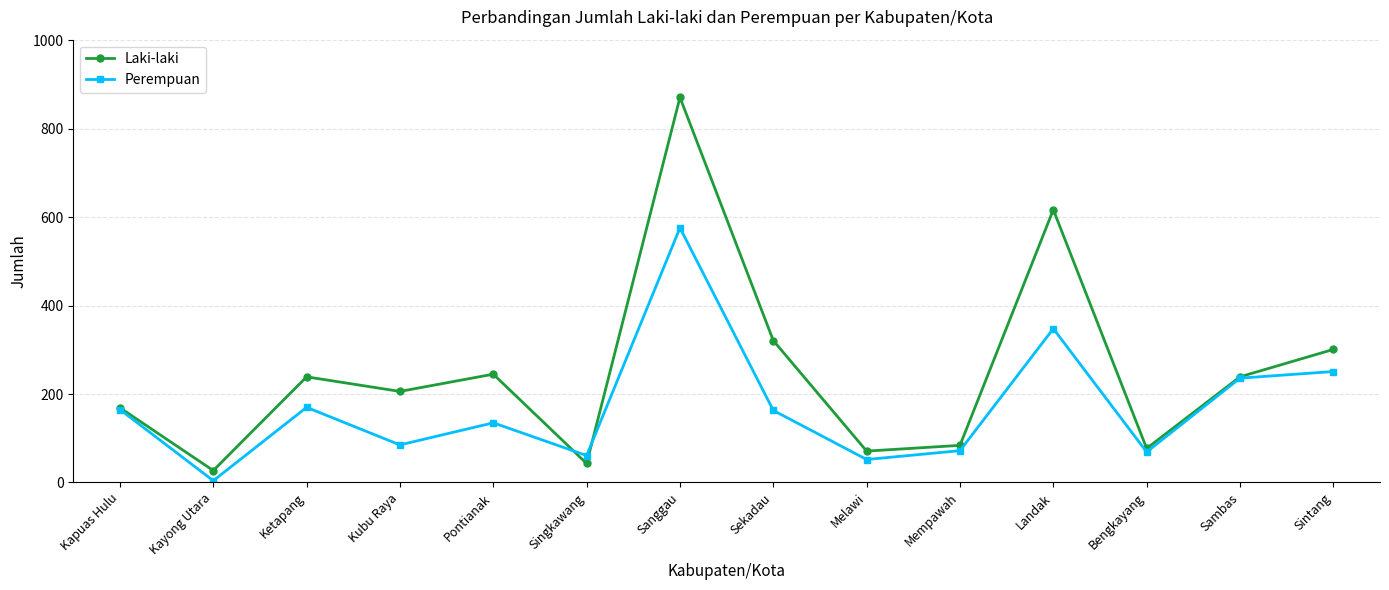

True or false: Laki-laki has more than 0 interior local peaks.

True